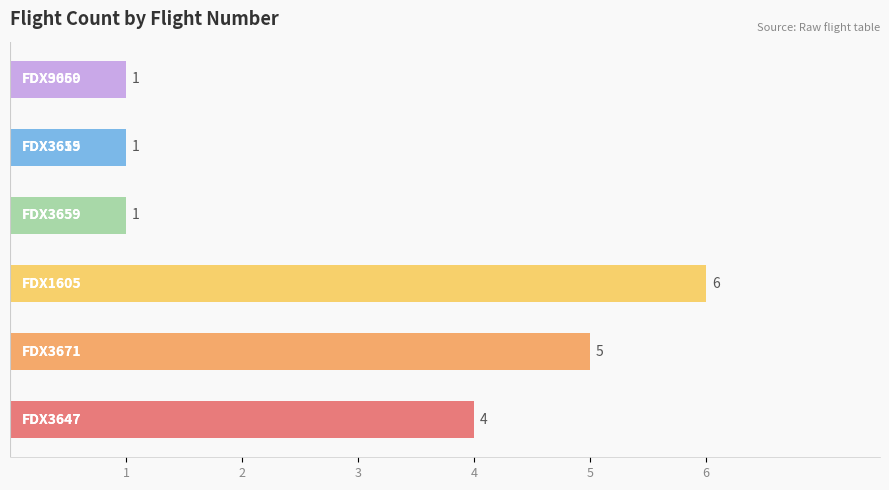

How many values are between 1 and 5?

5